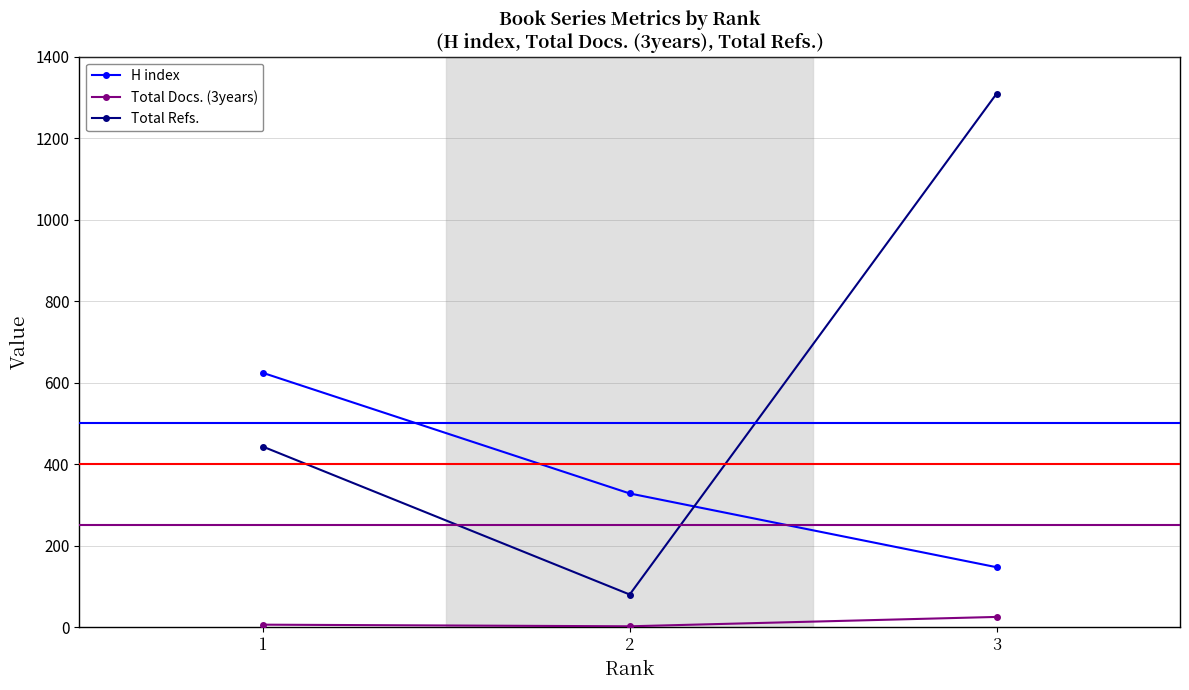

Does the chart have visible grid lines?

Yes